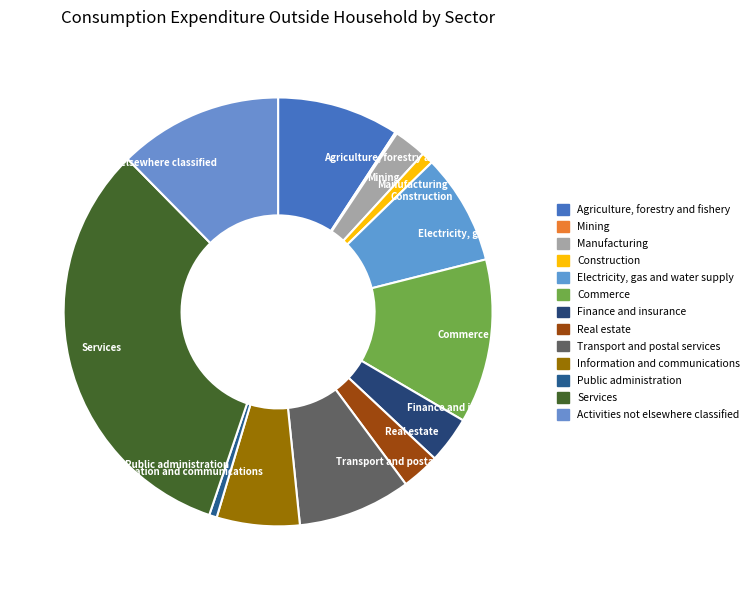

The Construction slice represents 6% of the pie. True or false?

False